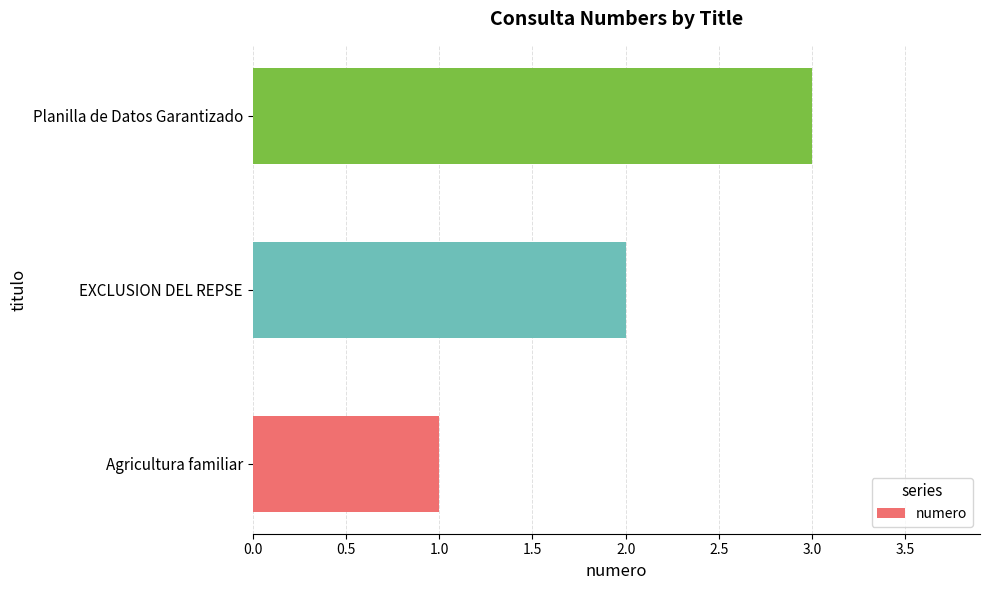

At which label is the value closest to 2?

EXCLUSION DEL REPSE